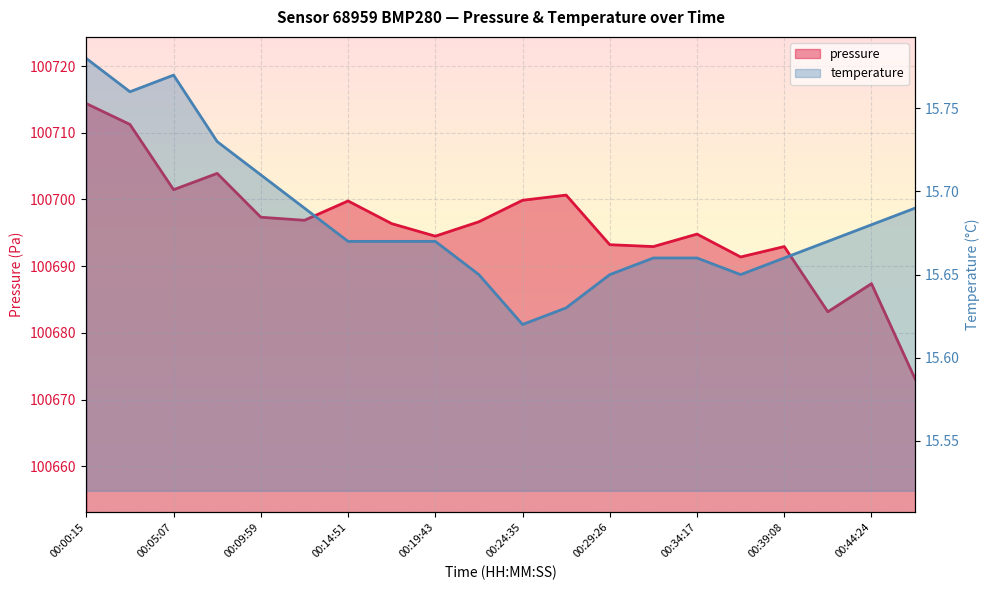

How many interior local valleys does the temperature series have?

3